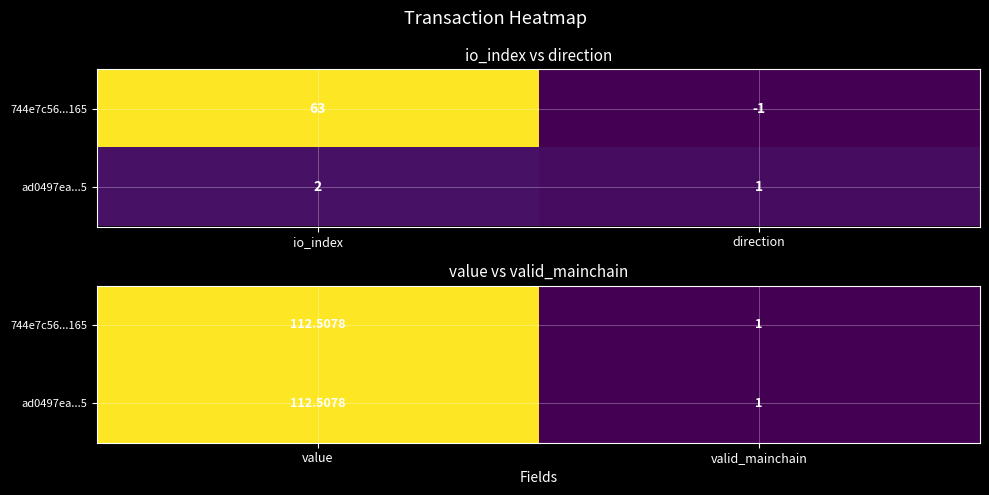

How many data points in ad0497ea...5 are less than 112?

1